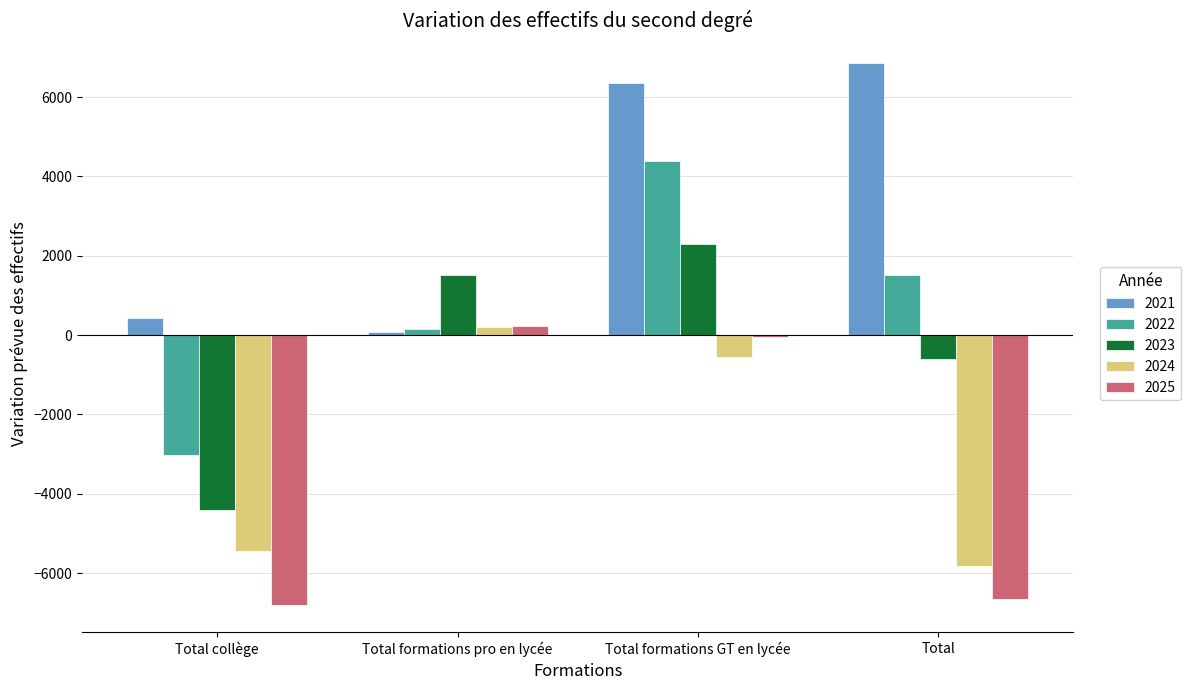

What is the difference between the maximum and second lowest values in the 2023 series?

2906